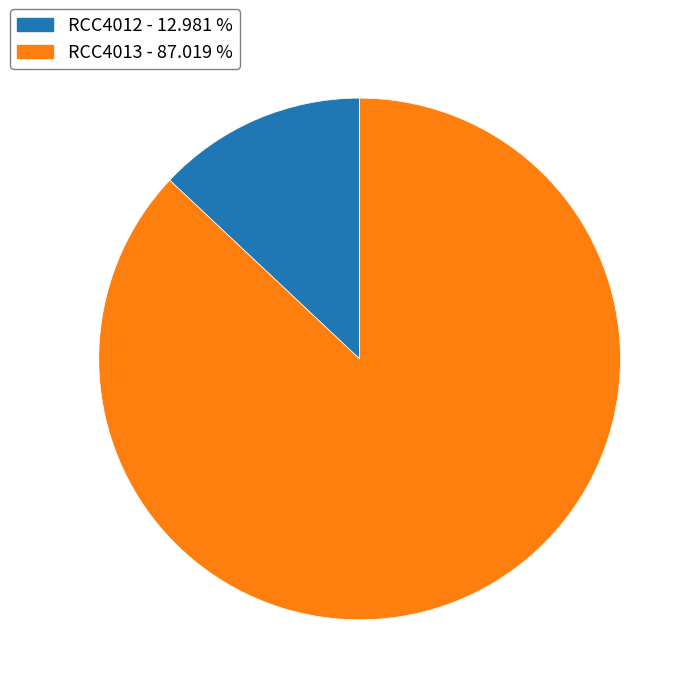

Rank the categories by value from lowest to highest.

RCC4012, RCC4013